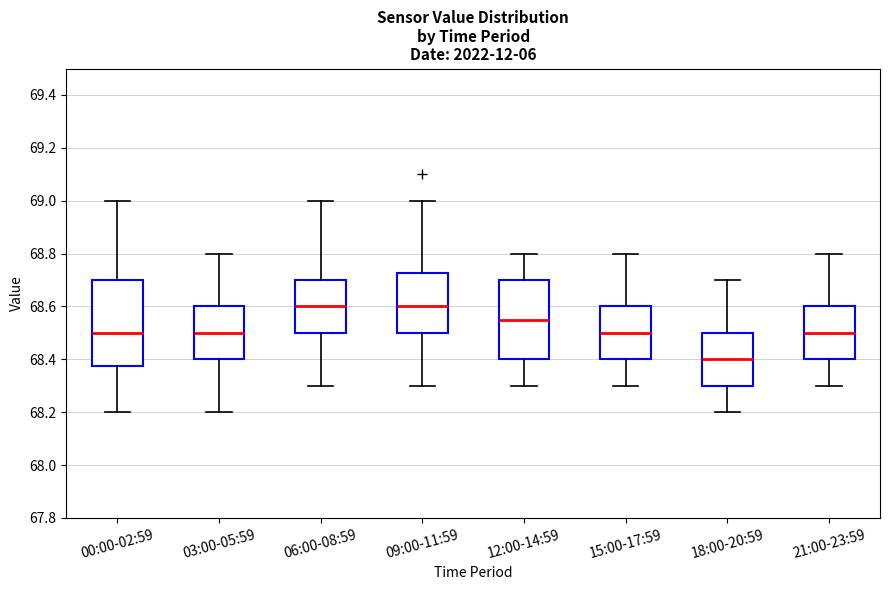

Reading left to right, read every box against the y-axis: the position of its median line, the range the box covers, and the ends of its whiskers. The values are not printed on the chart, so give them approximately, as read against the axis.

00:00-02:59: median 68.50, box 68.38 to 68.70, whiskers 68.20 to 69.00
03:00-05:59: median 68.50, box 68.40 to 68.60, whiskers 68.20 to 68.80
06:00-08:59: median 68.60, box 68.50 to 68.70, whiskers 68.30 to 69.00
09:00-11:59: median 68.60, box 68.50 to 68.72, whiskers 68.30 to 69.00
12:00-14:59: median 68.56, box 68.40 to 68.70, whiskers 68.30 to 68.80
15:00-17:59: median 68.50, box 68.40 to 68.60, whiskers 68.30 to 68.80
18:00-20:59: median 68.40, box 68.30 to 68.50, whiskers 68.20 to 68.70
21:00-23:59: median 68.50, box 68.40 to 68.60, whiskers 68.30 to 68.80